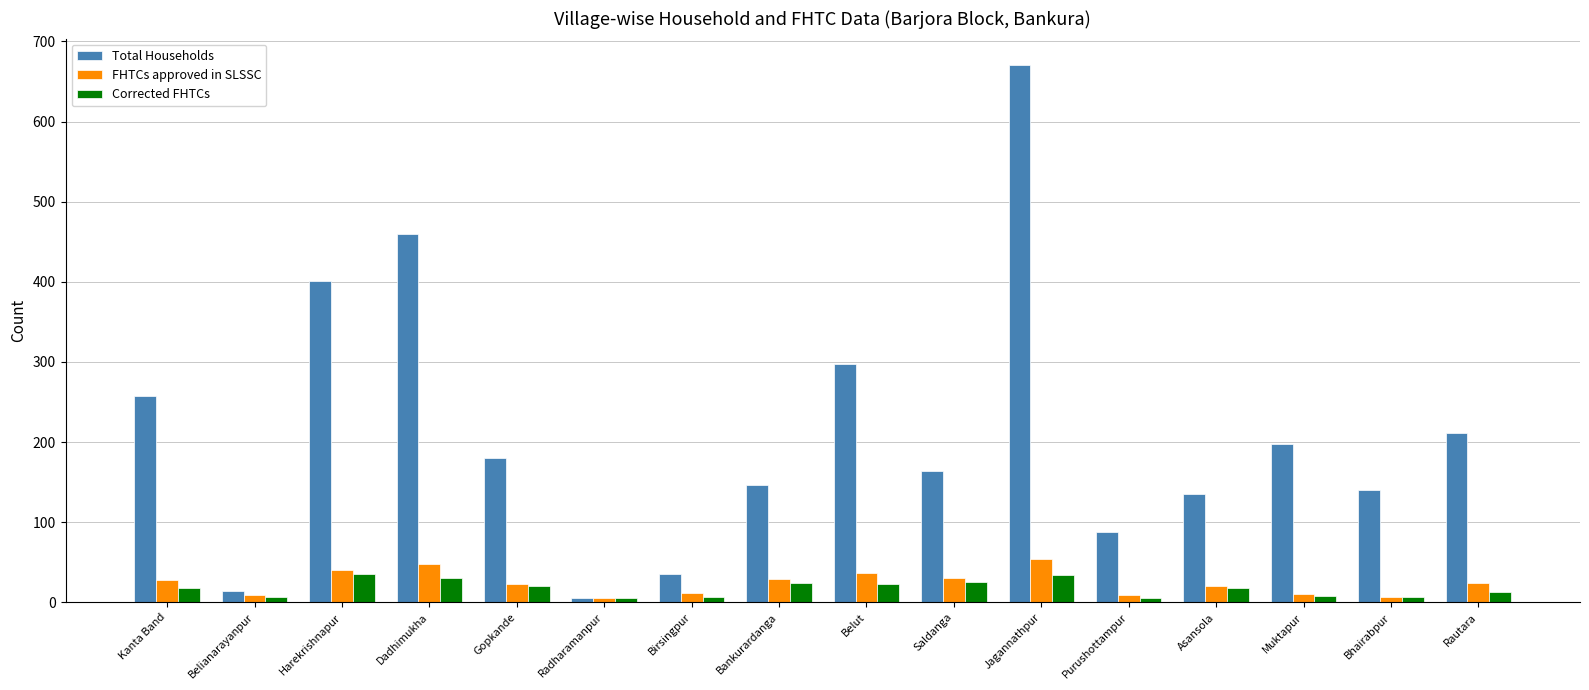

Between Gopkande and Jagannathpur, which series saw the biggest shift?

Total Households